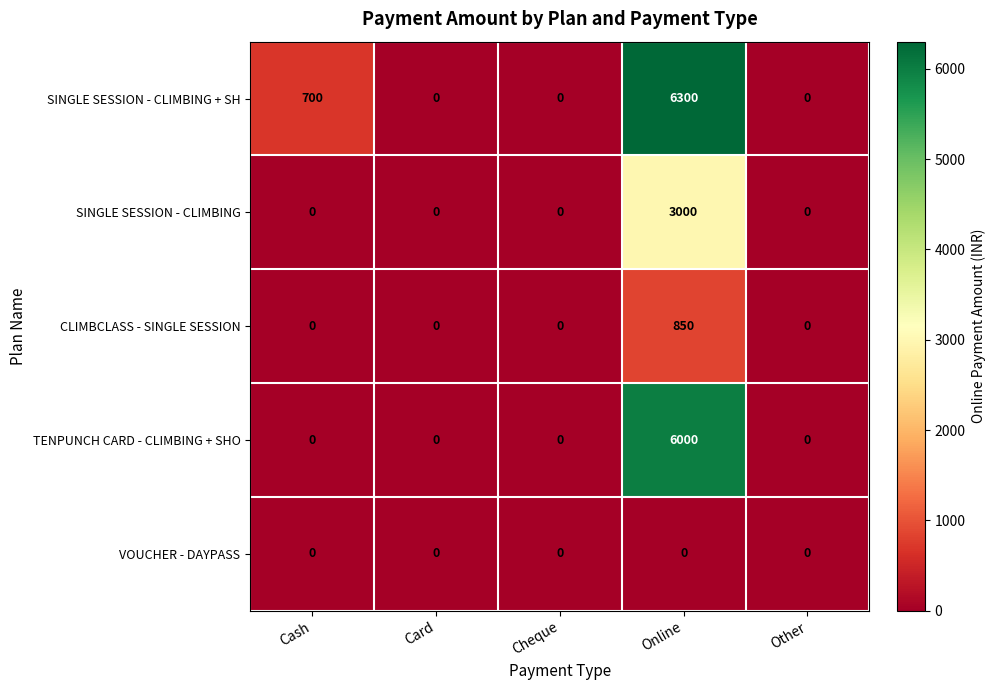

At how many categories does at least one series exceed 6079?

1